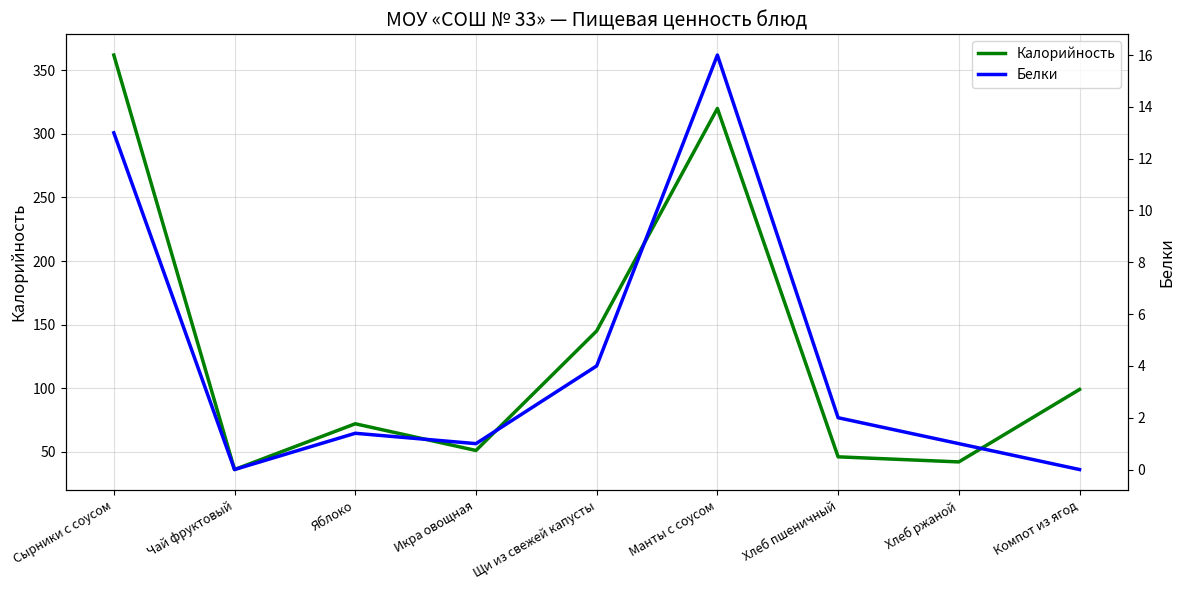

Does the chart have visible grid lines?

Yes